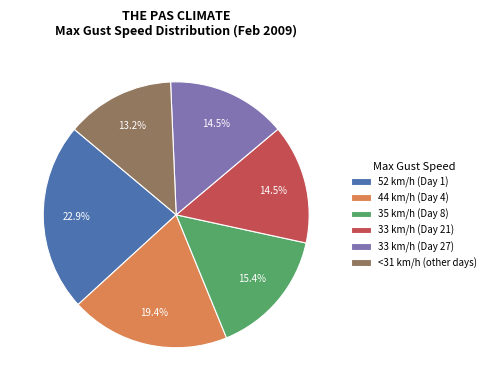

Which category has the smallest portion of the pie?

<31 km/h (other days)